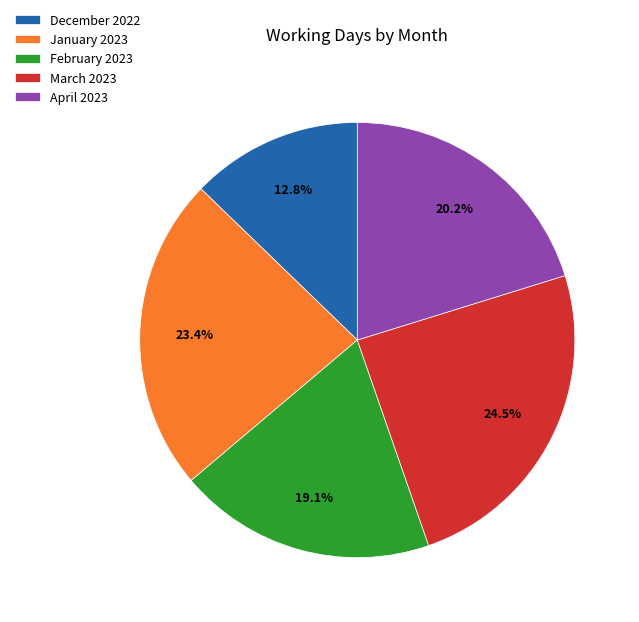

What is the ratio of the value at March 2023 to the value at April 2023?

1.2